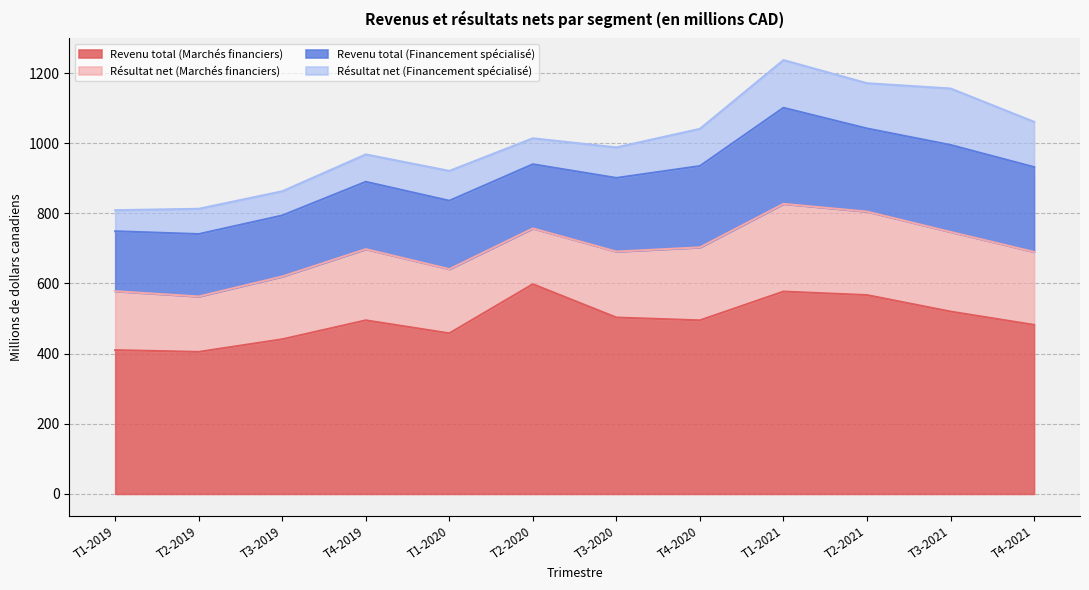

What is the total value across all series at T1-2020?

921